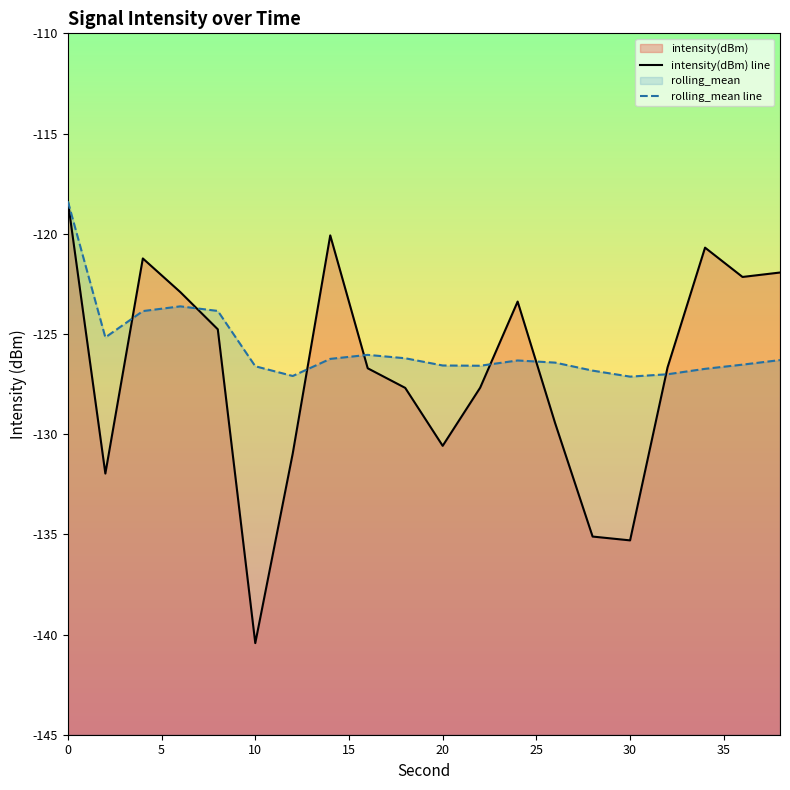

What is the difference between the intensity(dBm) values at 22 and 0?

9.3